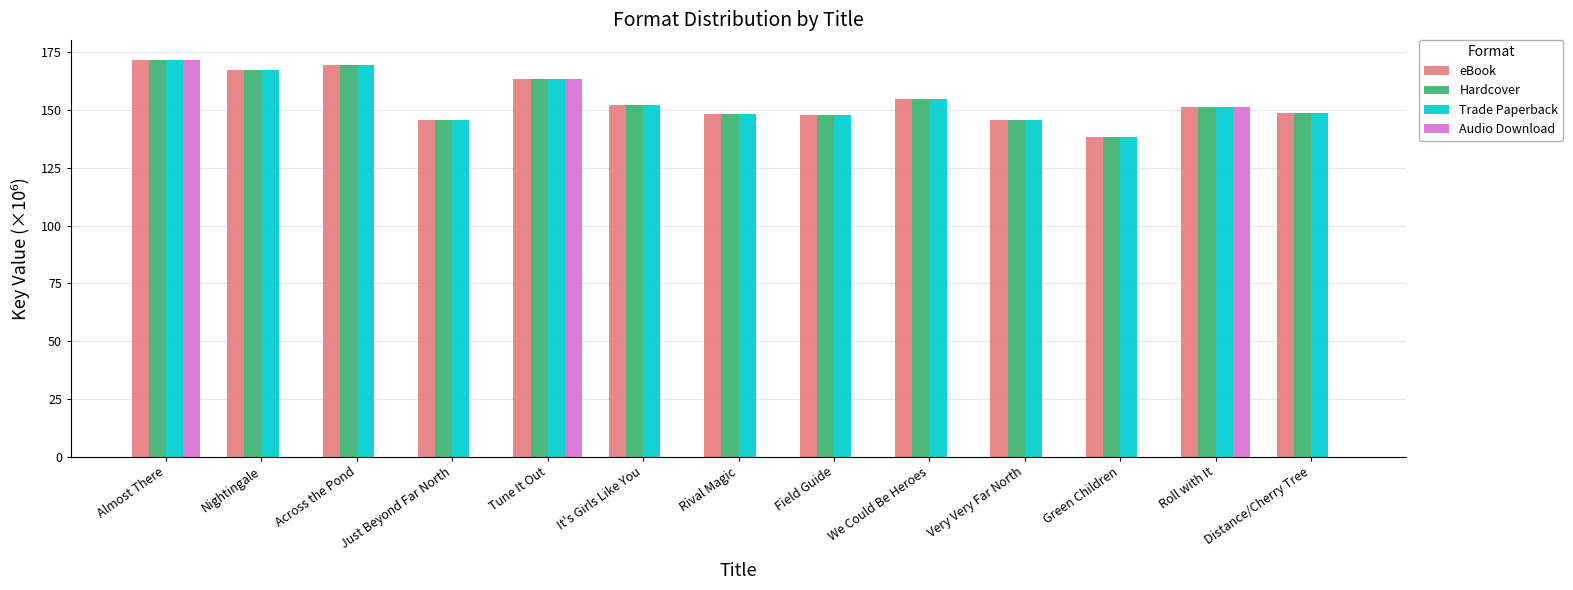

The value of Trade Paperback at Very Very Far North is 145.5. True or false?

True